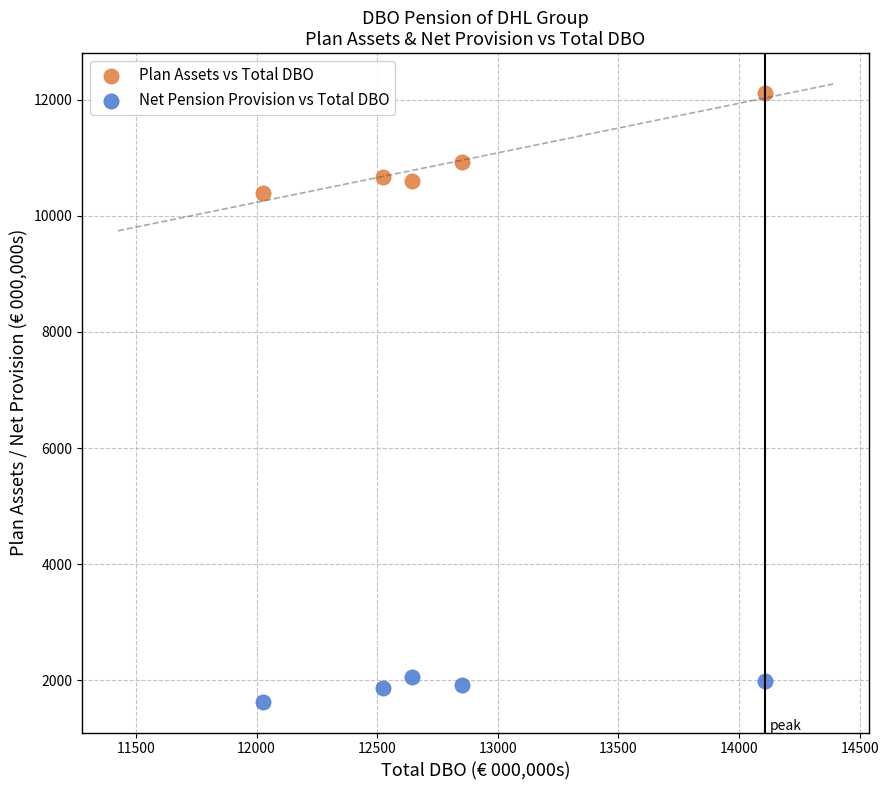

Which series contains the lowest Y value?

Net Pension Provision vs Total DBO